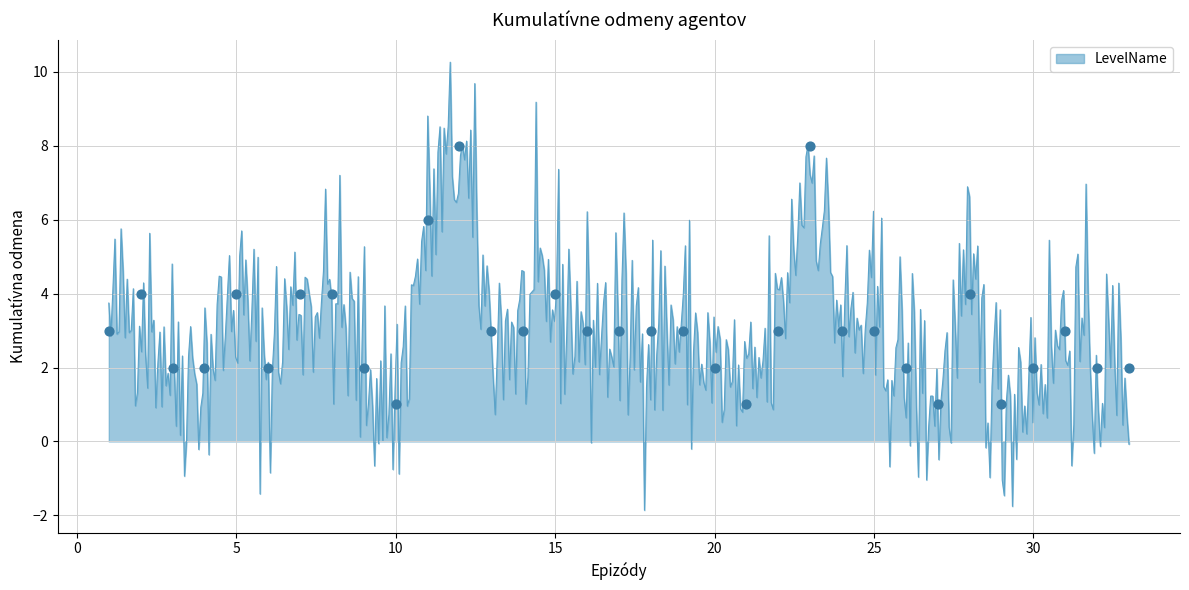

Between 14 and 29, which is larger?

14